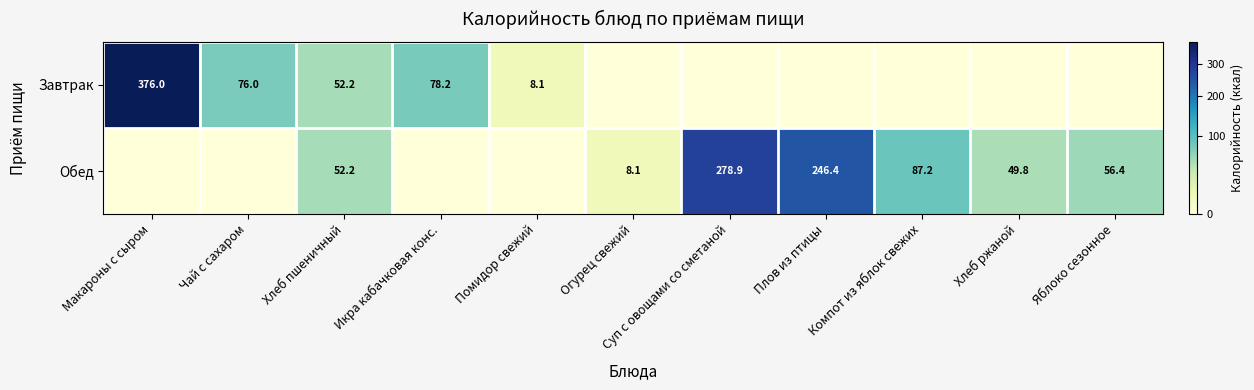

Is it true that Завтрак equals 78.2 at Икра кабачковая конс.?

True